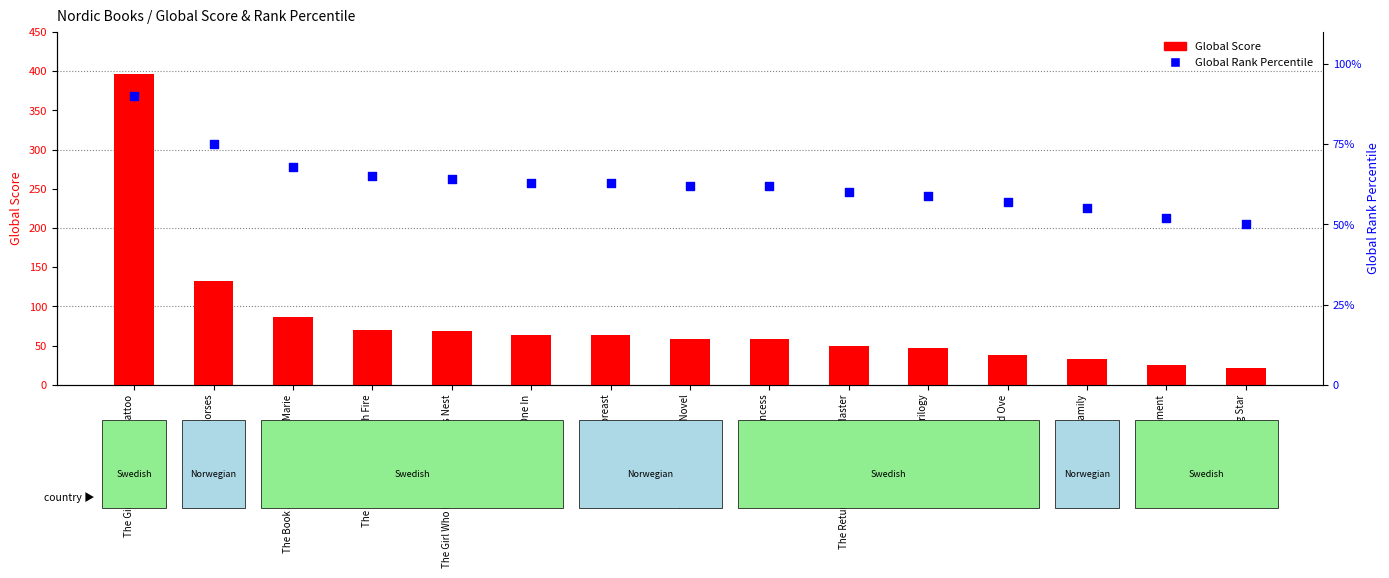

Which series has the widest spread of Y values?

Global Score